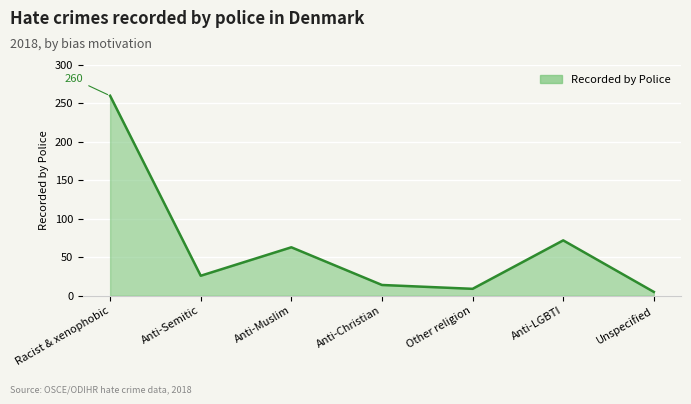

The chart shows a value of 9 at Other religion. True or false?

True